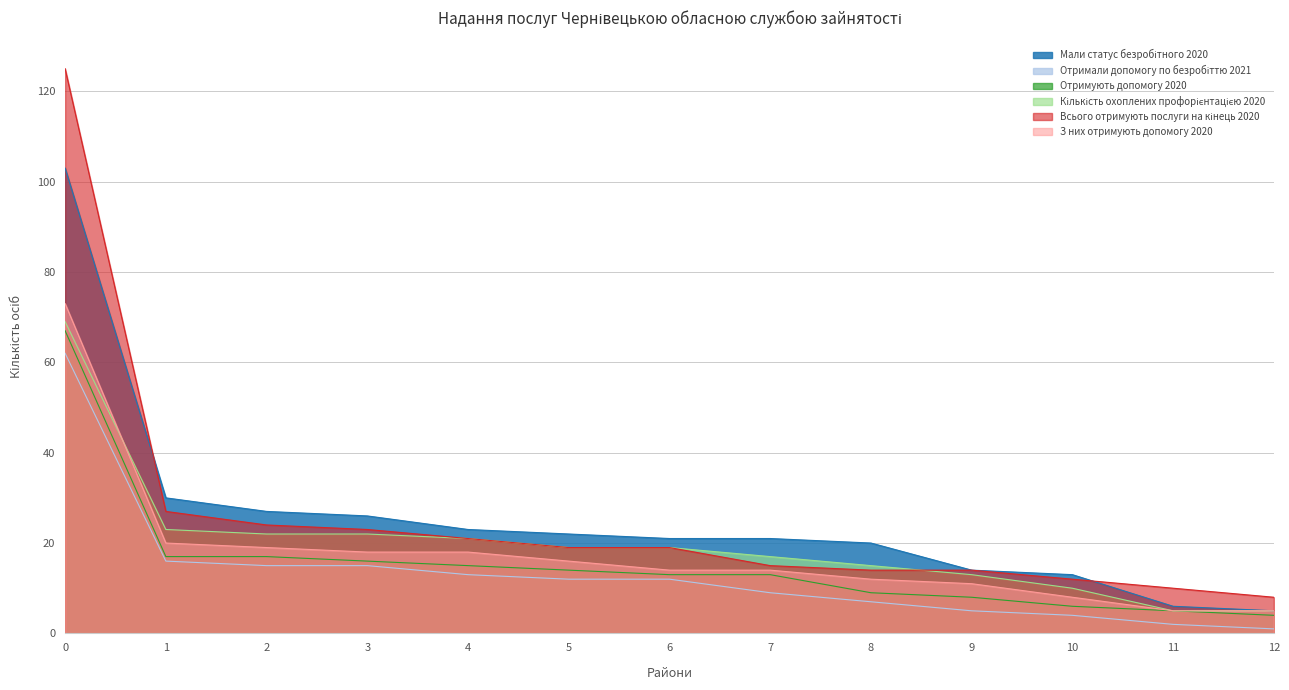

How many lines are shown in the chart?

6